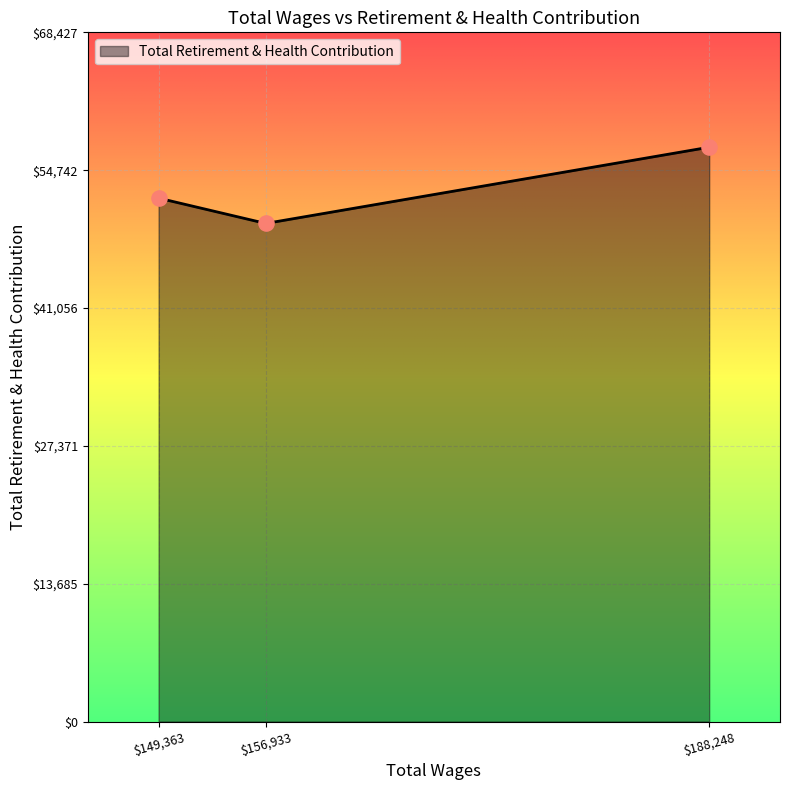

What is the change in value from 188248.0 to 149363.0?

-5054